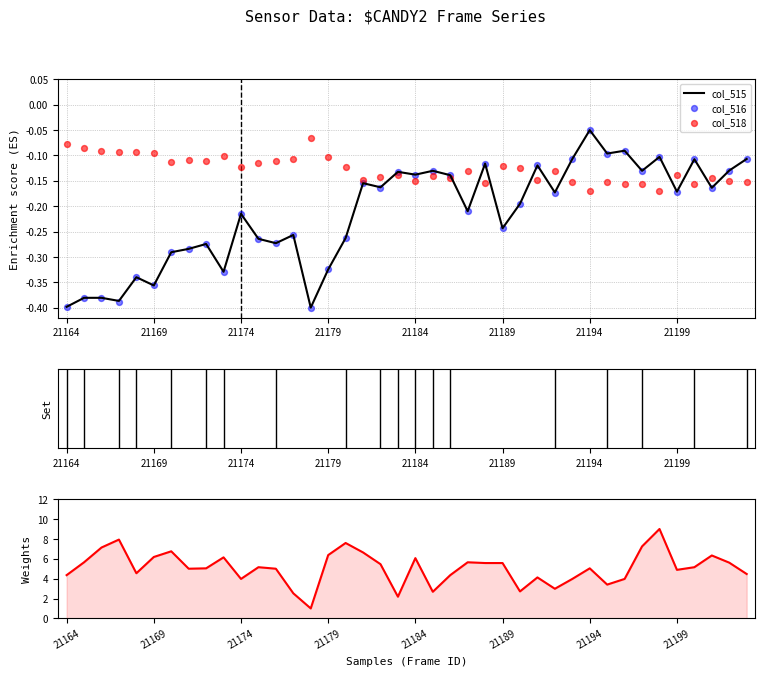

Which series reaches the minimum Y coordinate?

col_515